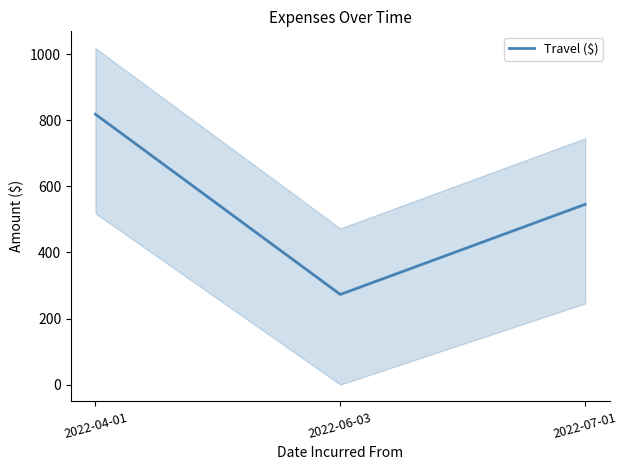

What is the average value?

545.6